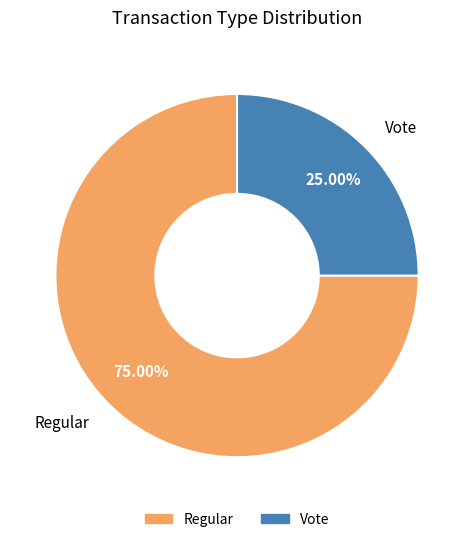

To the nearest percent, what percentage of the pie is Regular?

75%